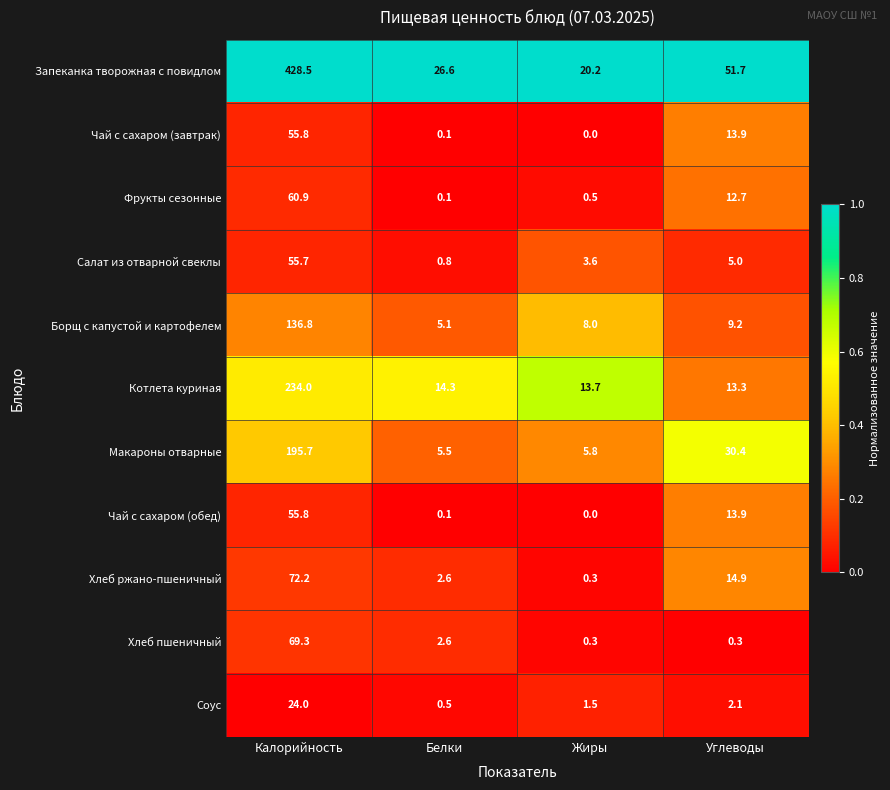

Count the number of data series in this chart.

11